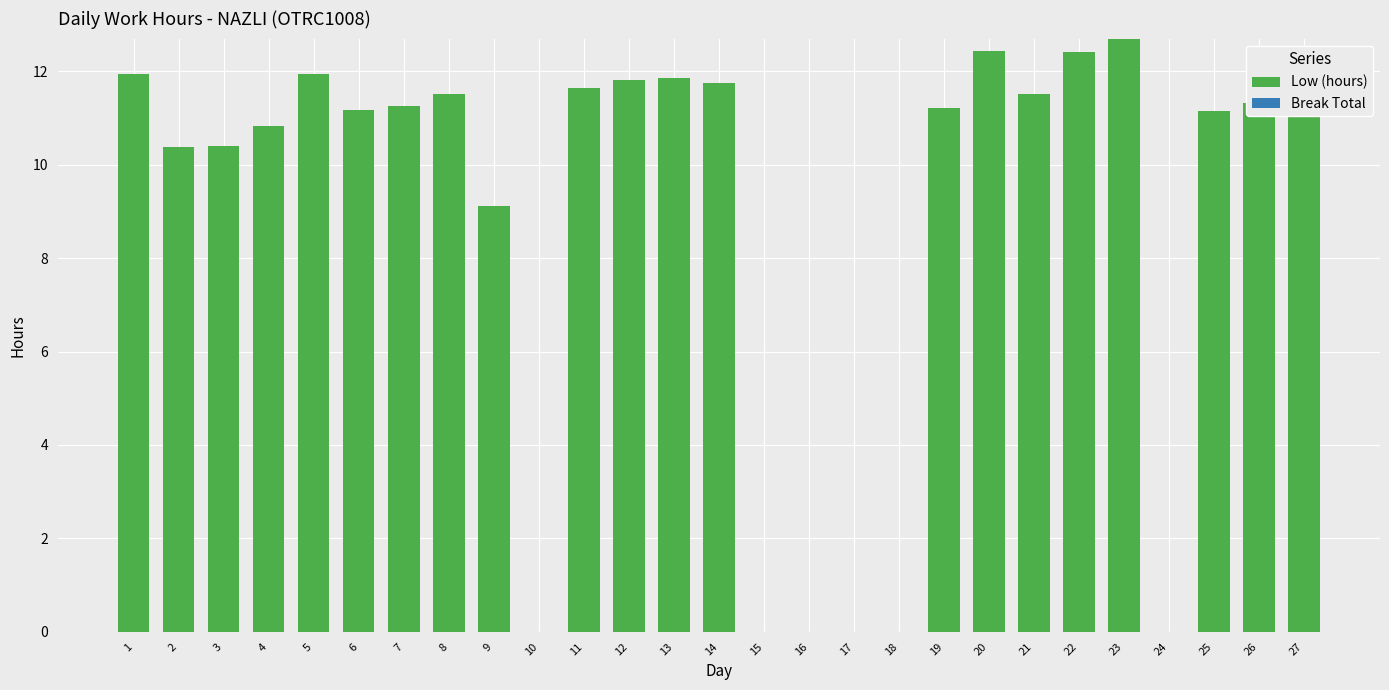

At which label is the value closest to 6?

9